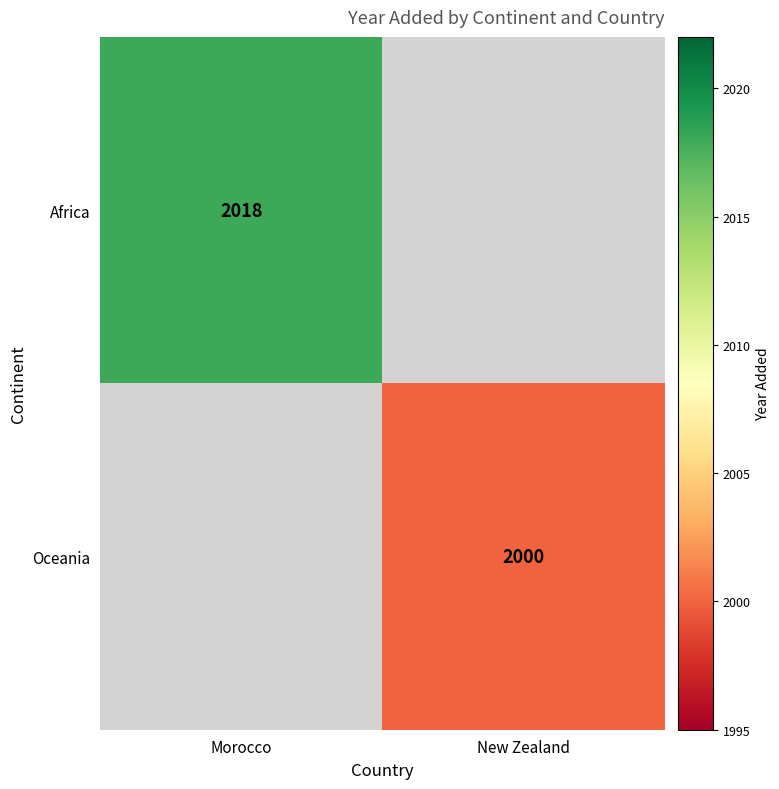

At which category does the chart reach its minimum across all series?

New Zealand